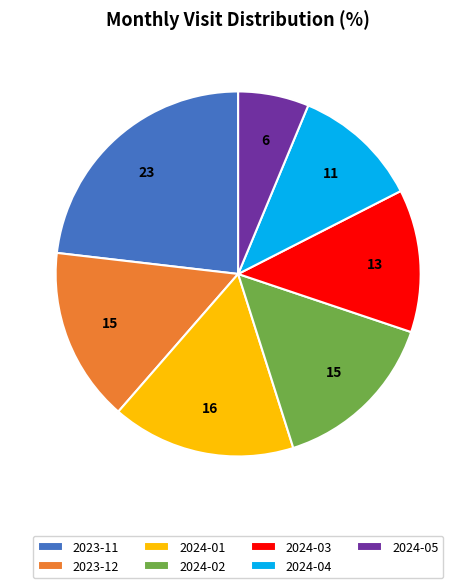

Between 2024-05 and 2024-03, which is larger?

2024-03